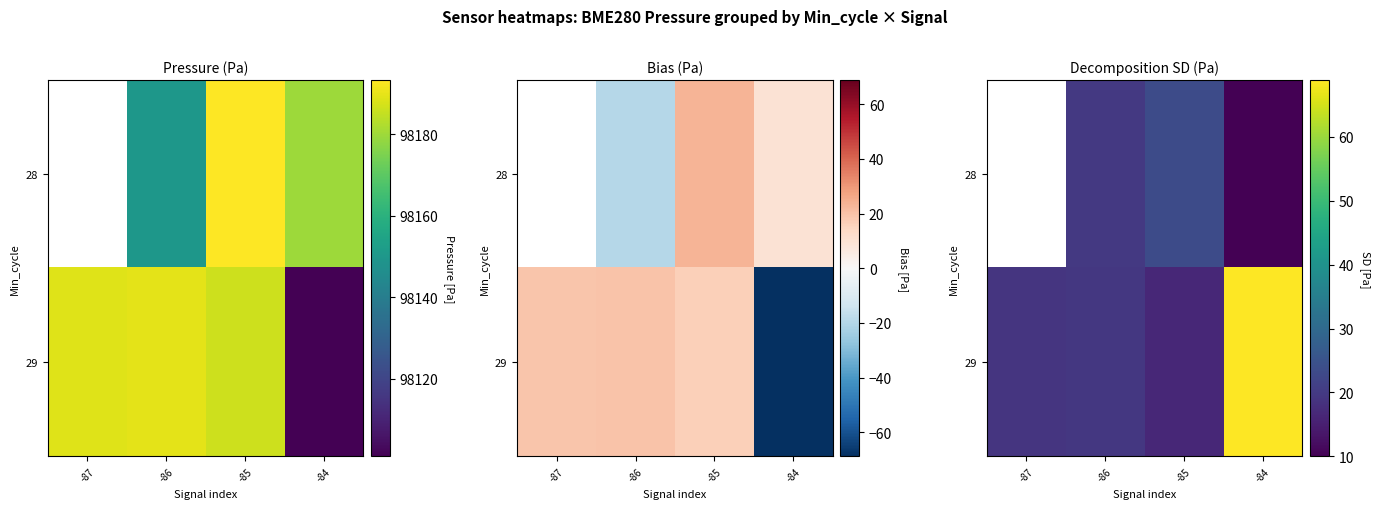

What is the approximate value of 29 at -84?

68.9